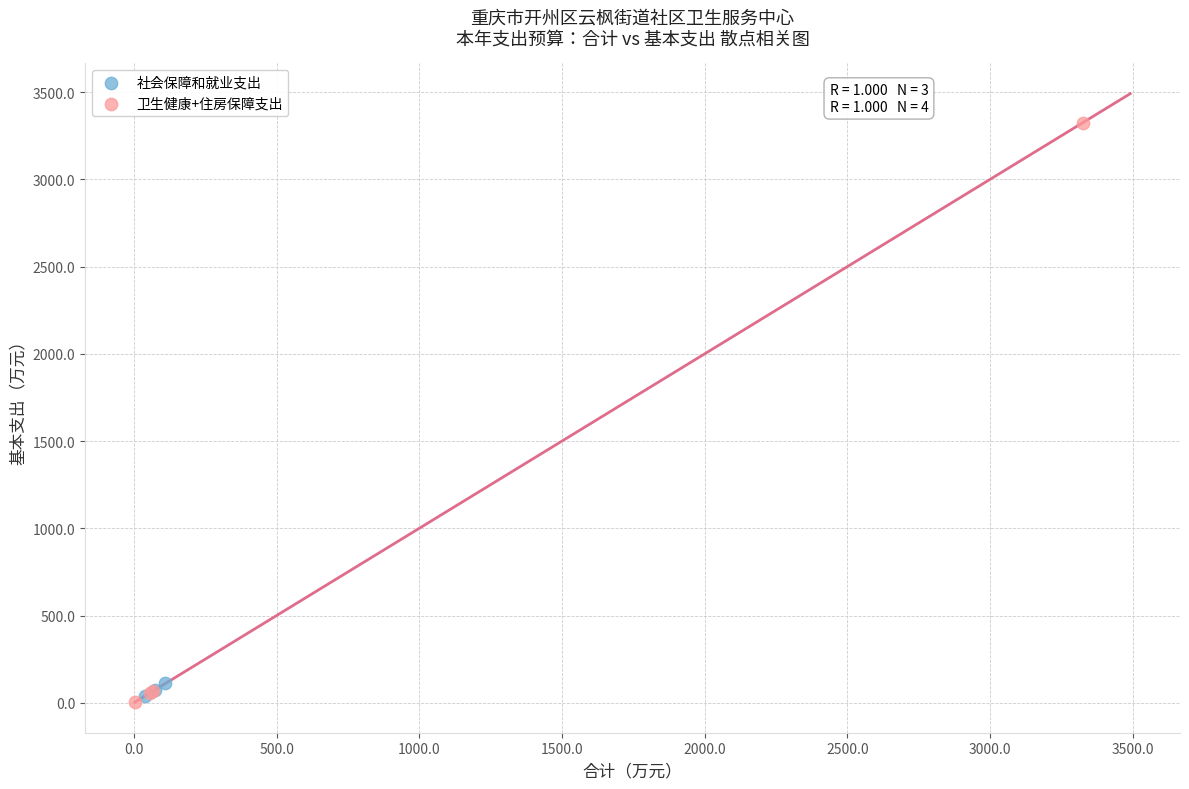

Which series has the widest spread of Y values?

卫生健康+住房保障支出